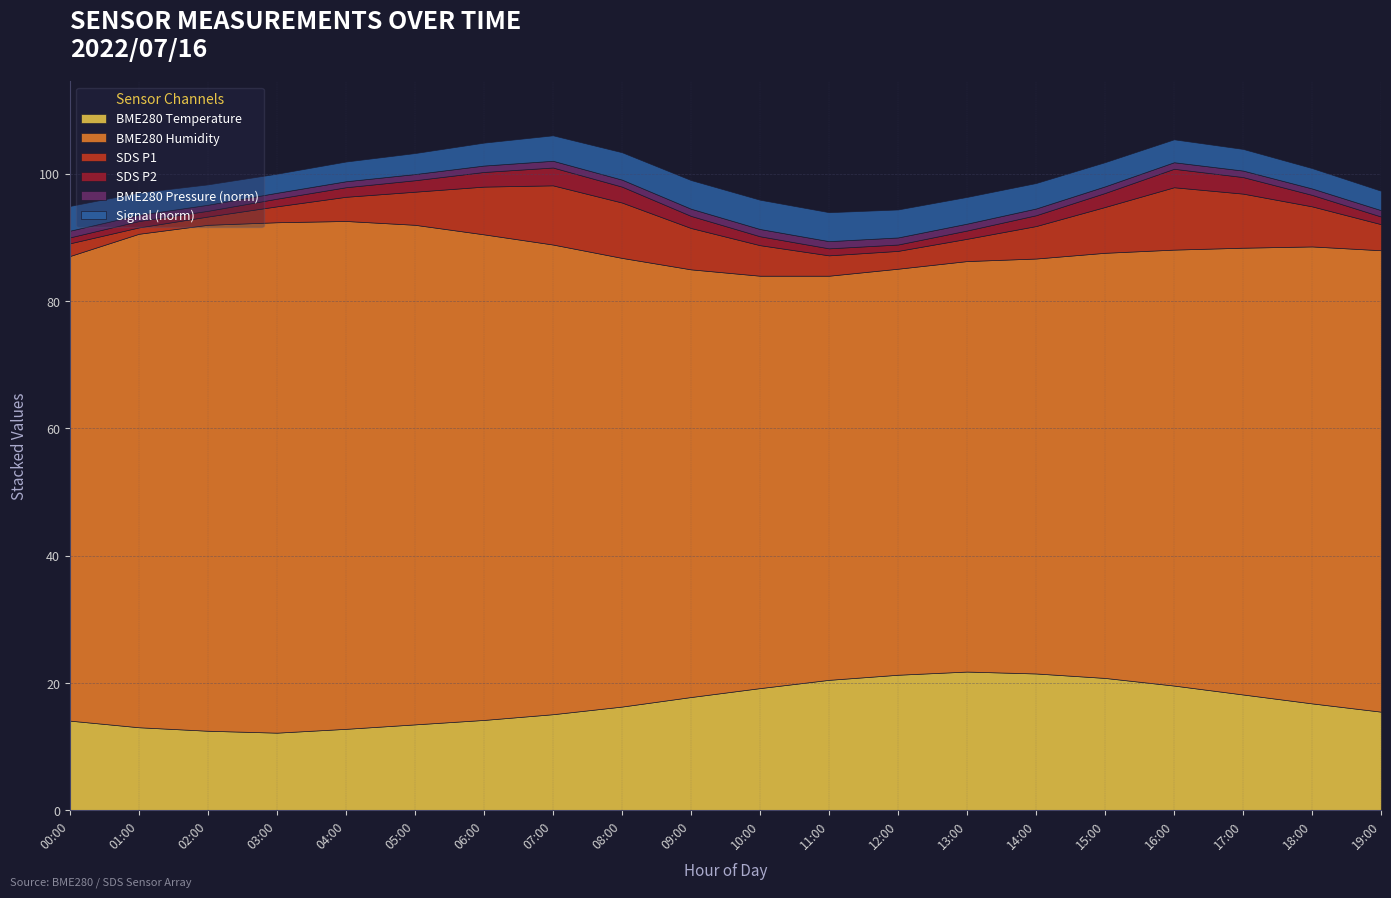

What is the value of the BME280_pressure_norm point at the 18th from the left?

1.0